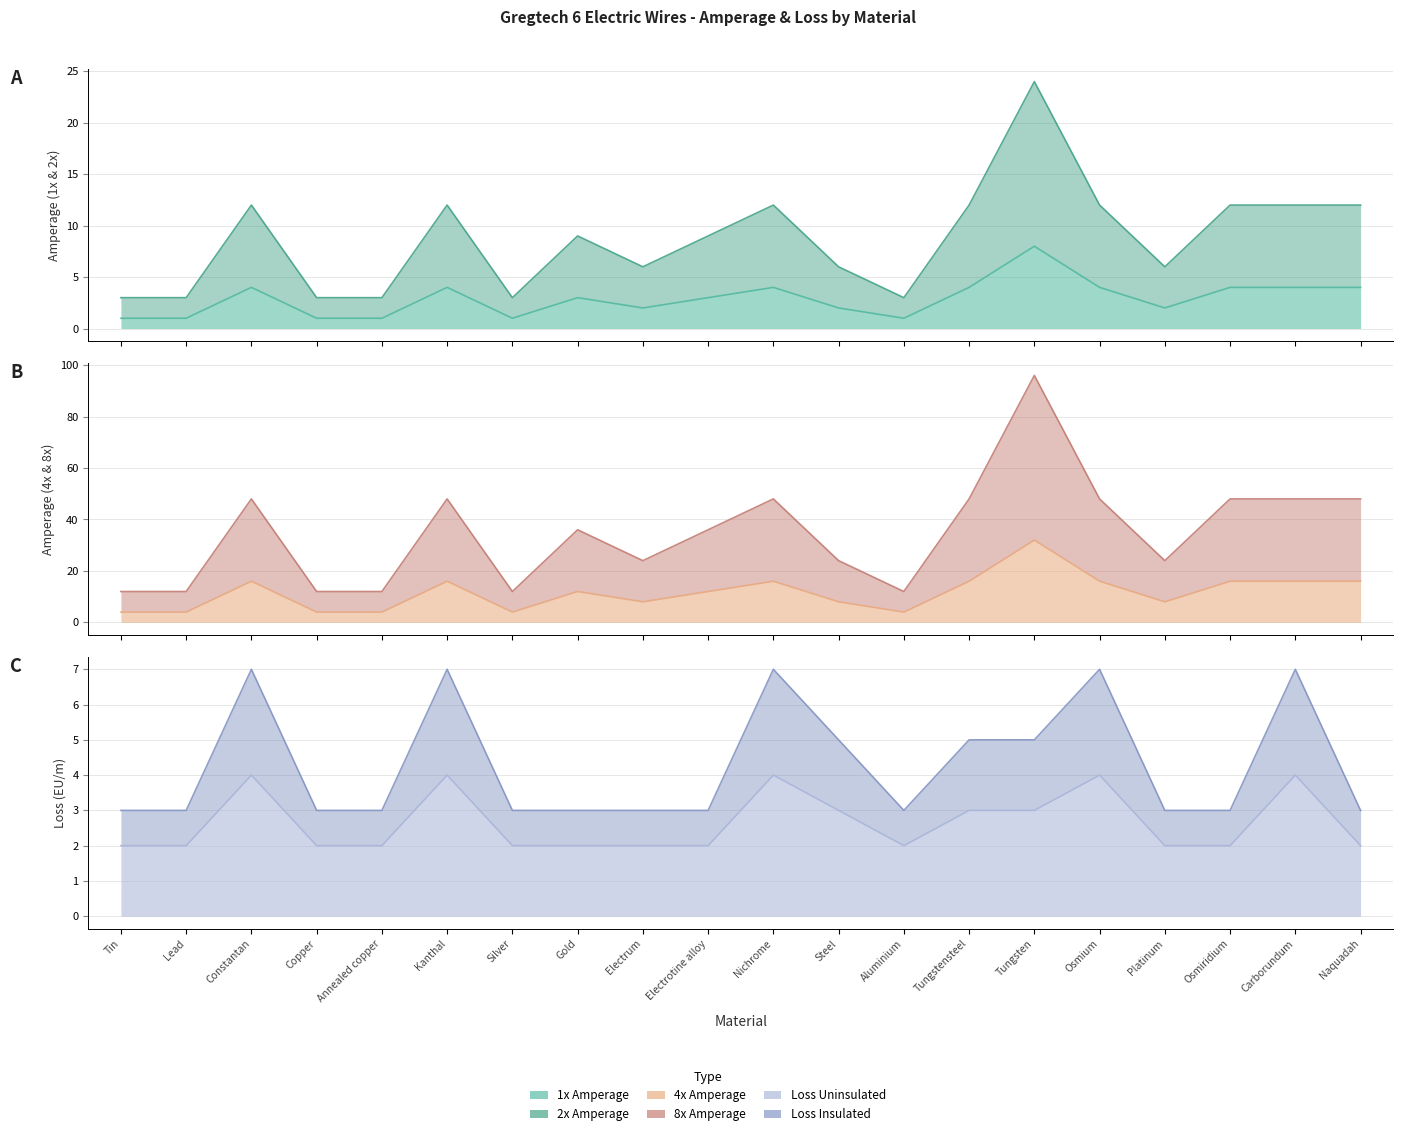

At which label is 1x Amperage closest to 4?

Constantan